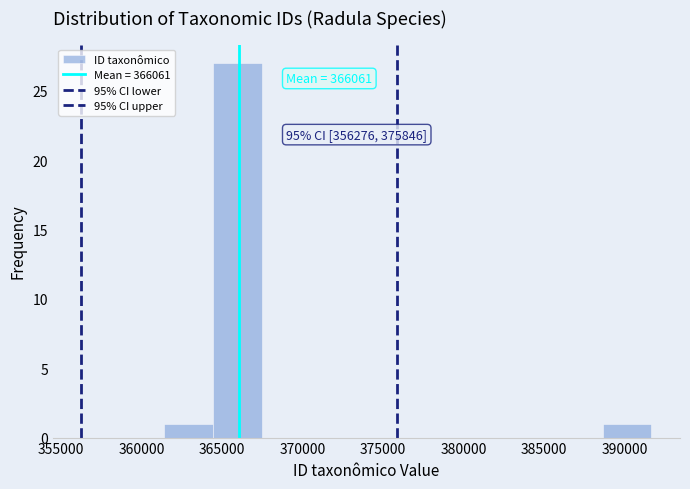

Which range on the x-axis has the tallest bar?

364500 to 367500